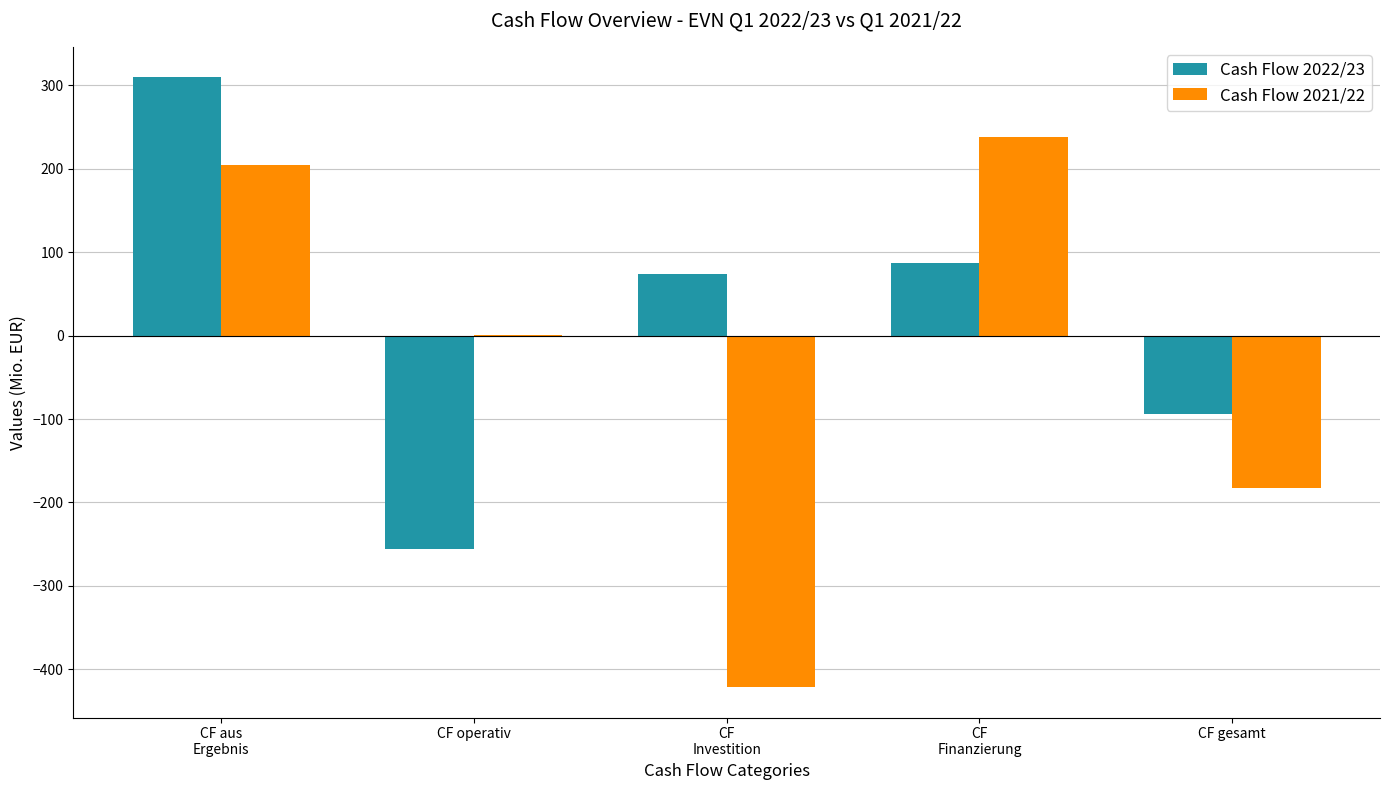

Are the bars grouped side by side (vs. stacked)?

Yes